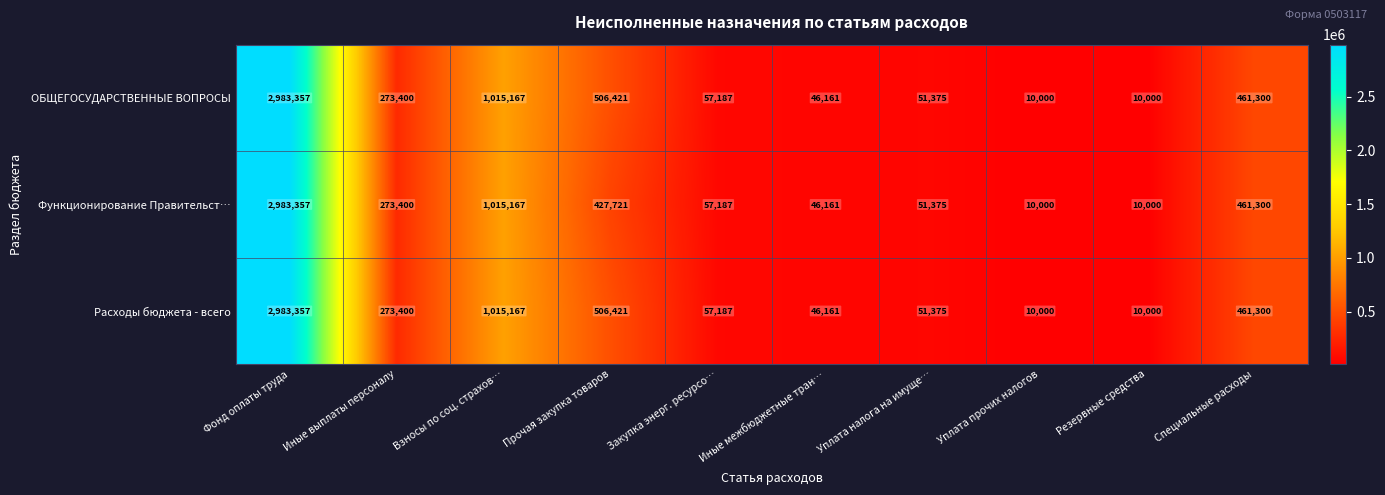

What is the difference between the Расходы бюджета - всего values at Иные выплаты персоналу and Фонд оплаты труда?

2709957